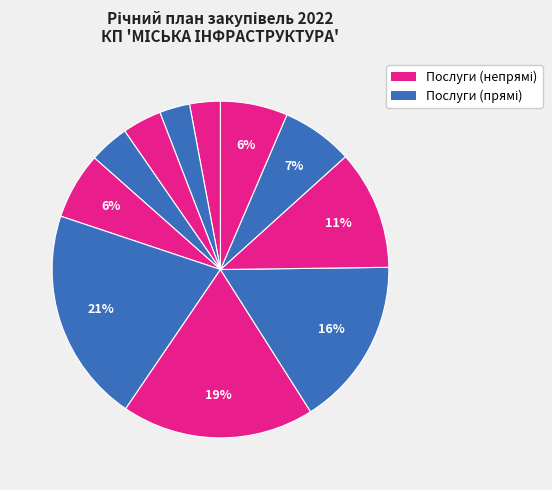

How many slices are in this pie chart?

11